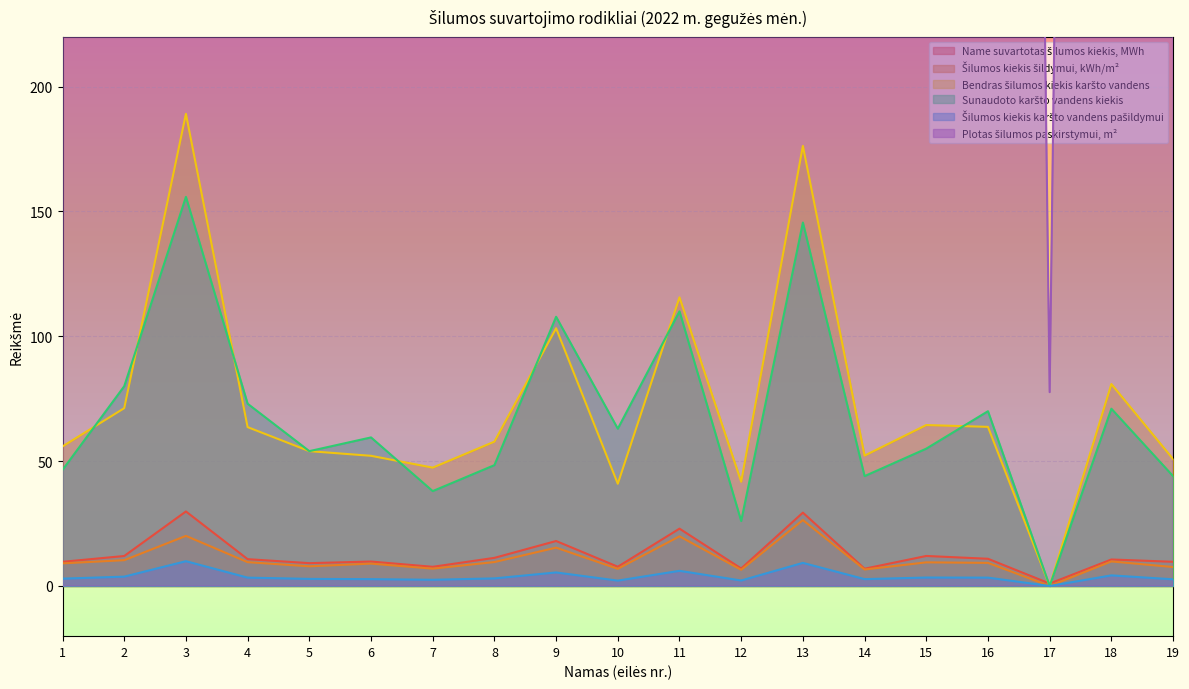

True or false: Šilumos kiekis šildymui, kWh/m² has a value of 0.0 at 17.

True